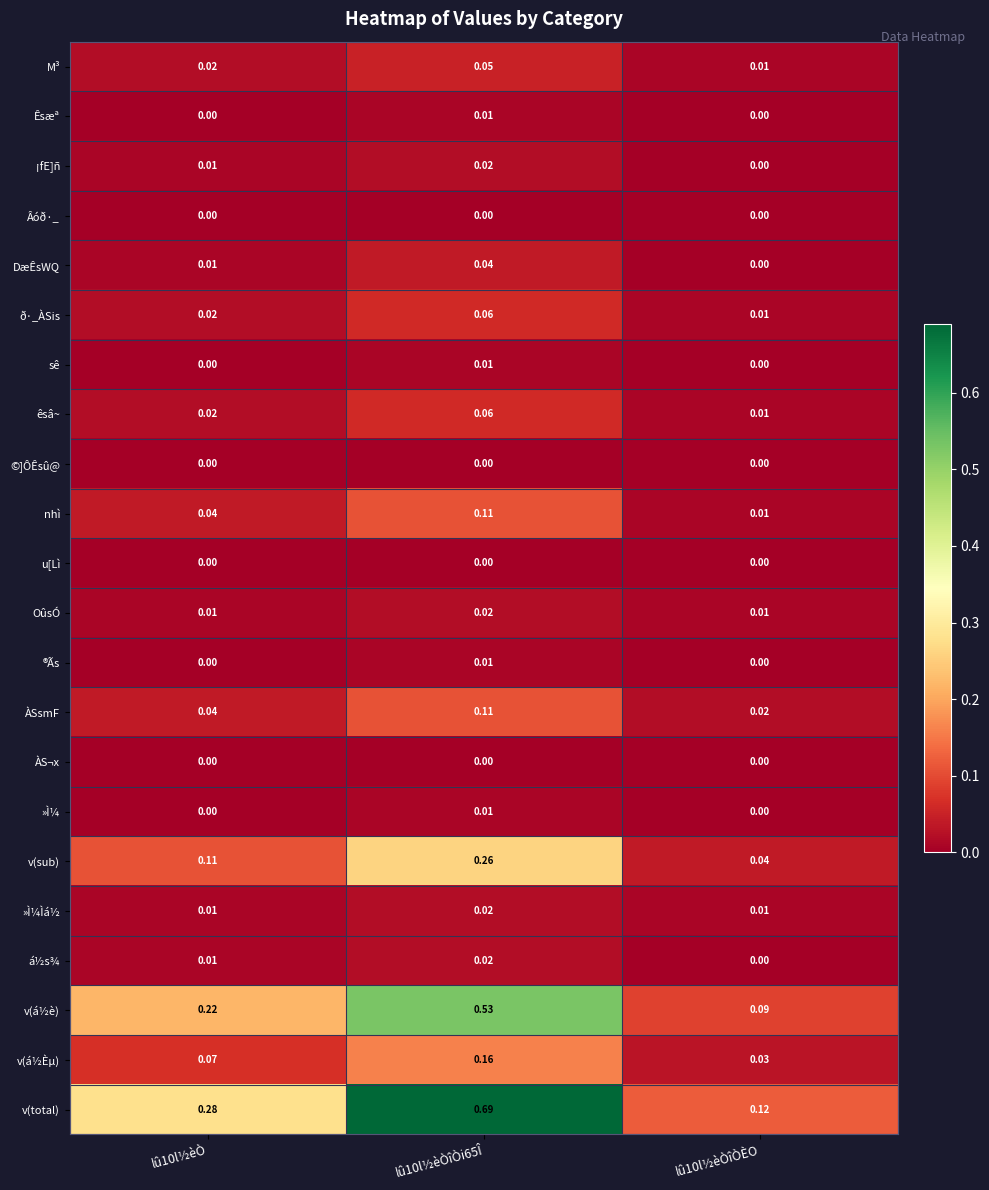

Which series has the largest total across all categories?

v(total)